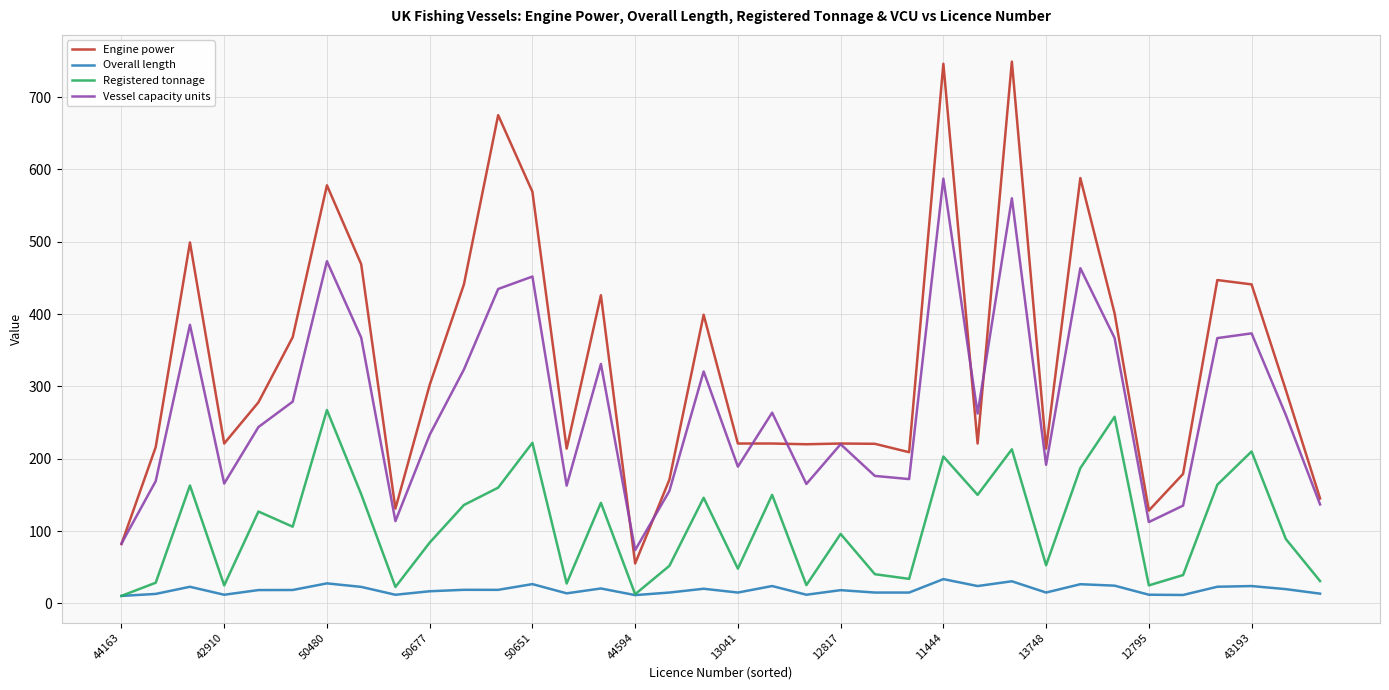

True or false: Vessel capacity units and Overall length cross at least once.

False